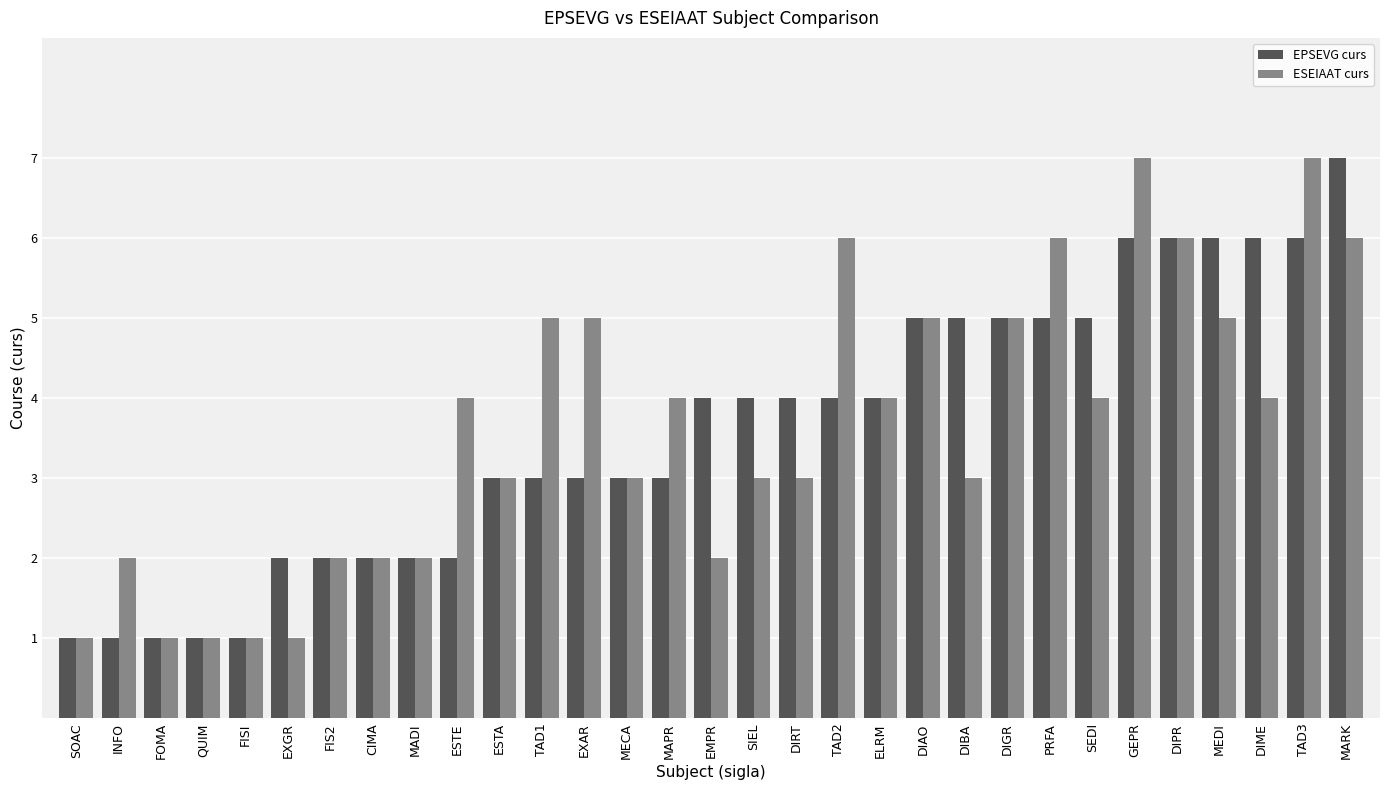

Which series changed the most between EMPR and PRFA?

ESEIAAT curs